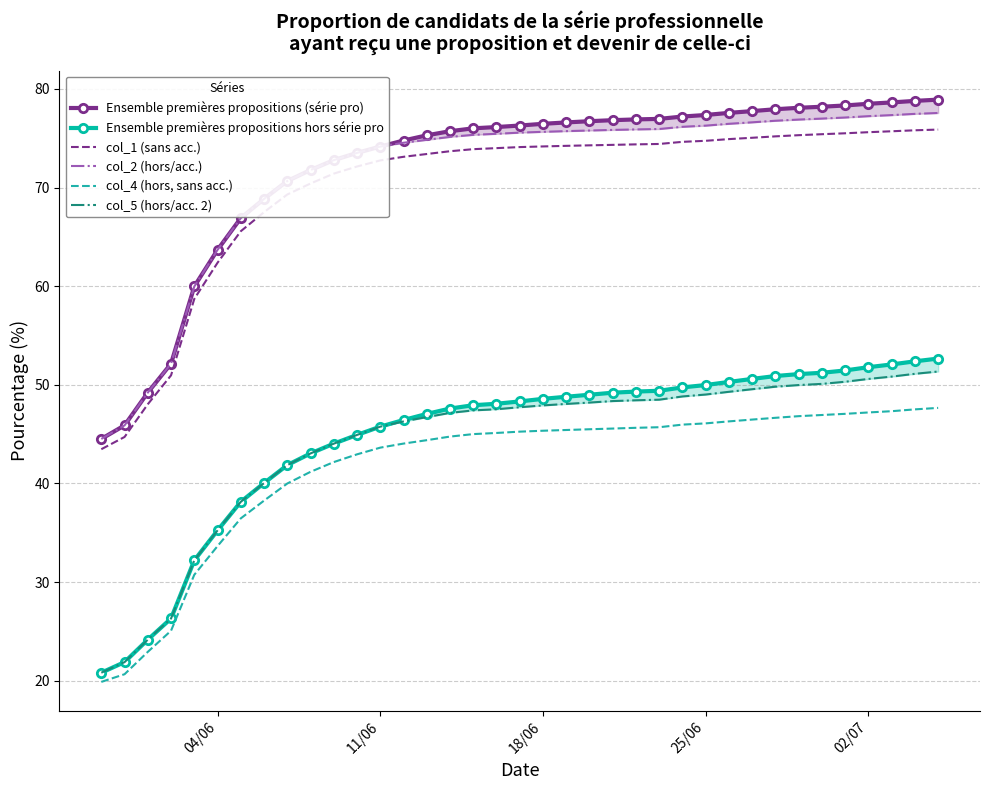

What is the highest value of the col_4 (hors, sans acc.) series?

47.7